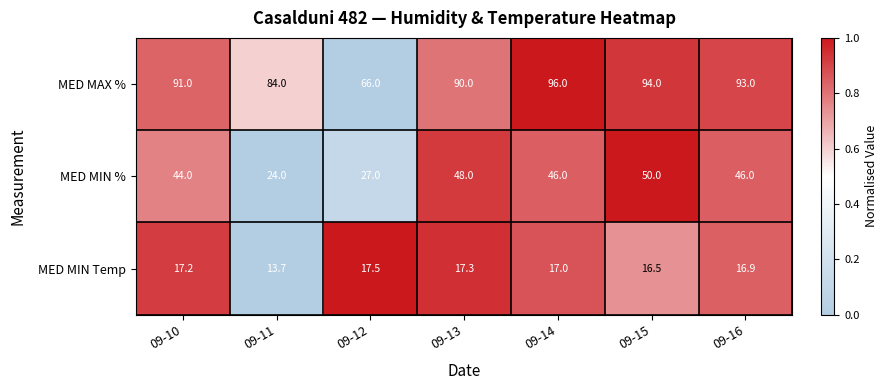

At which category is the sum across all series the highest?

09-15